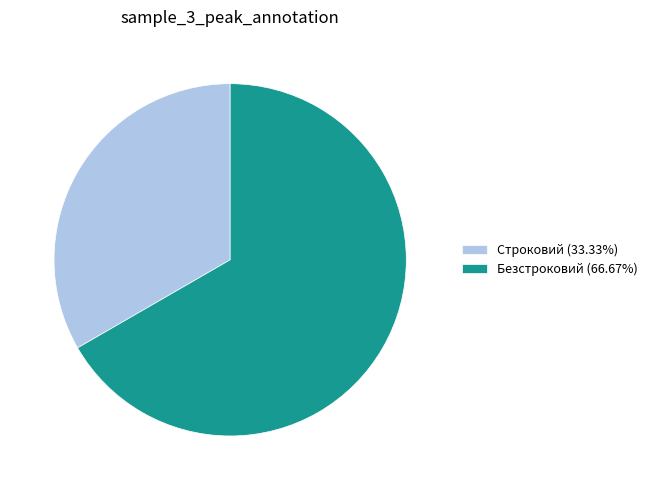

True or false: Строковий accounts for 27% of the total.

False